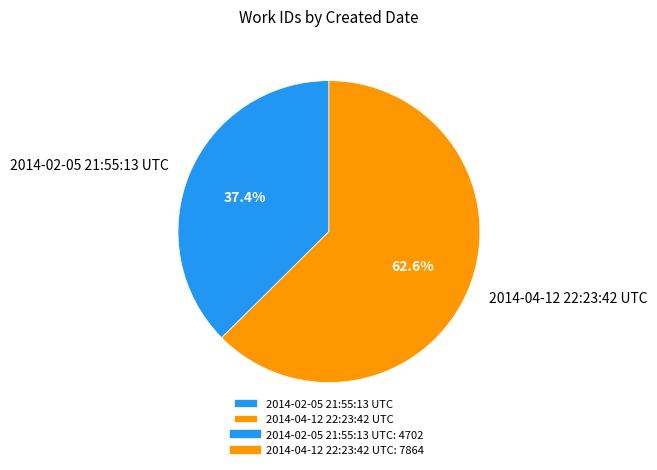

Rank the categories by value from highest to lowest.

2014-04-12 22:23:42 UTC, 2014-02-05 21:55:13 UTC